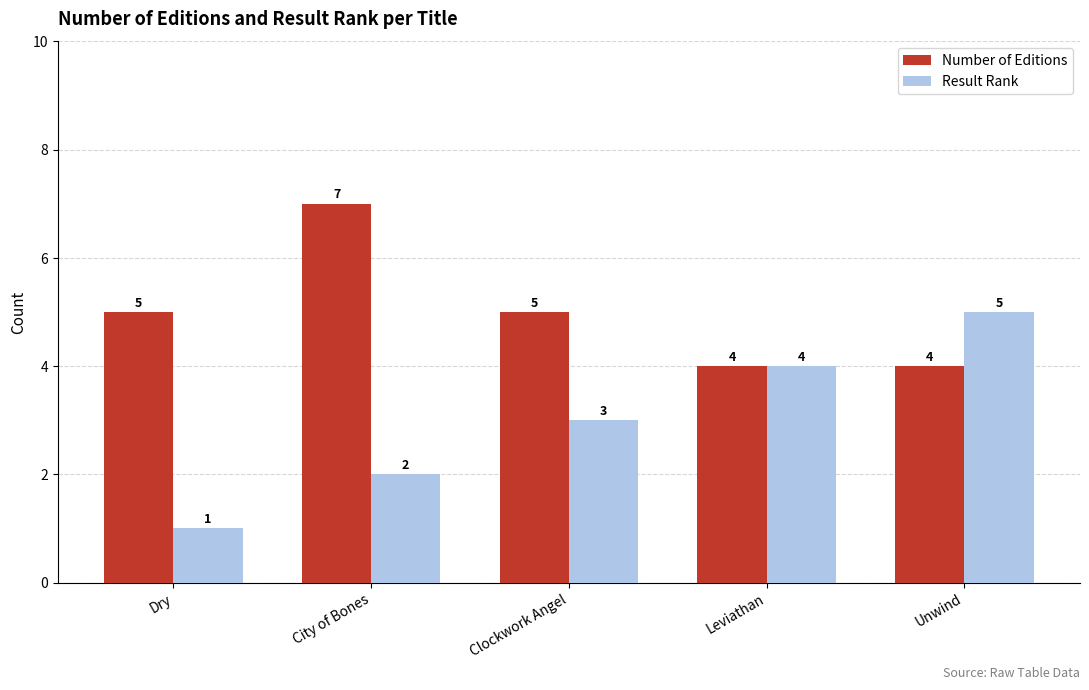

What is the label of the 1st bar from the left?

Dry